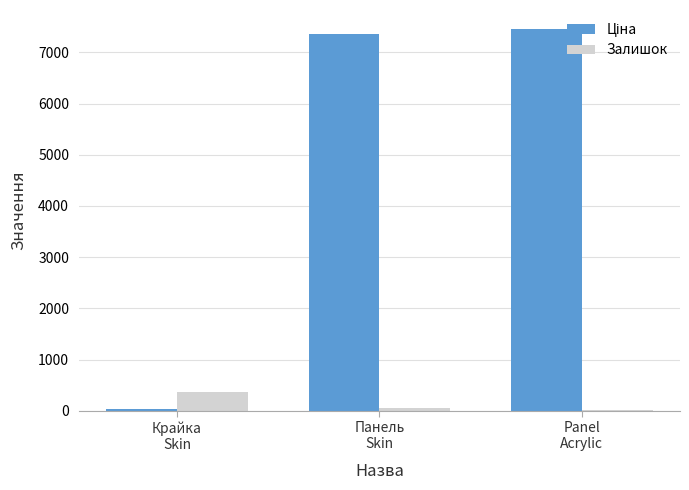

What is the greatest value displayed?

7453.8